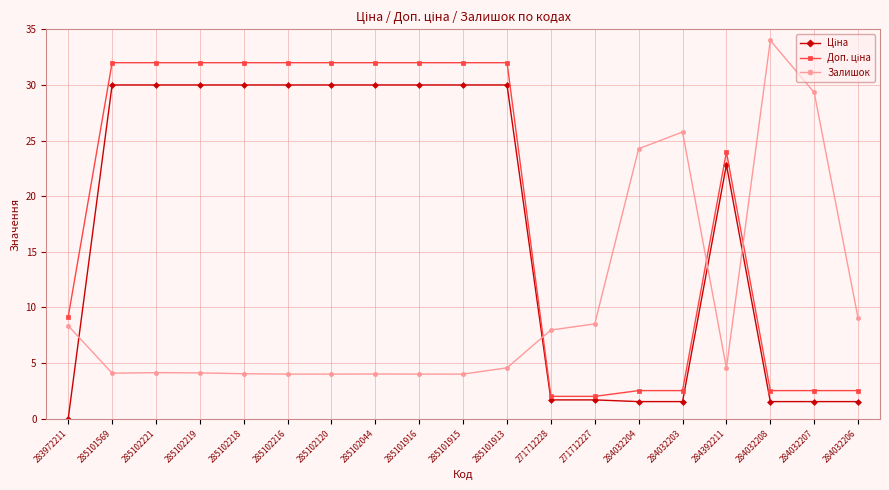

What is the average value of the Залишок series?

10.1